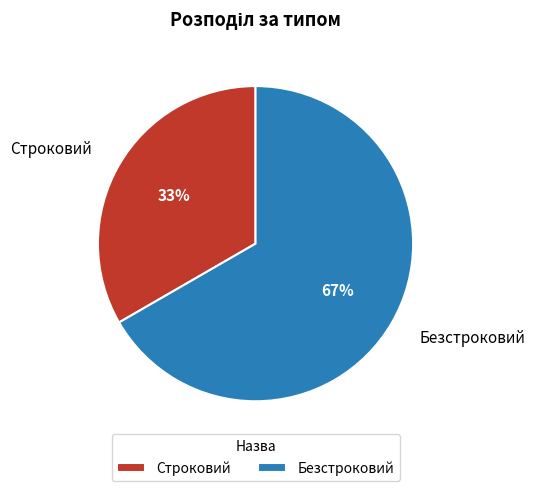

To the nearest percent, what is the combined percentage of Безстроковий and Строковий?

100%